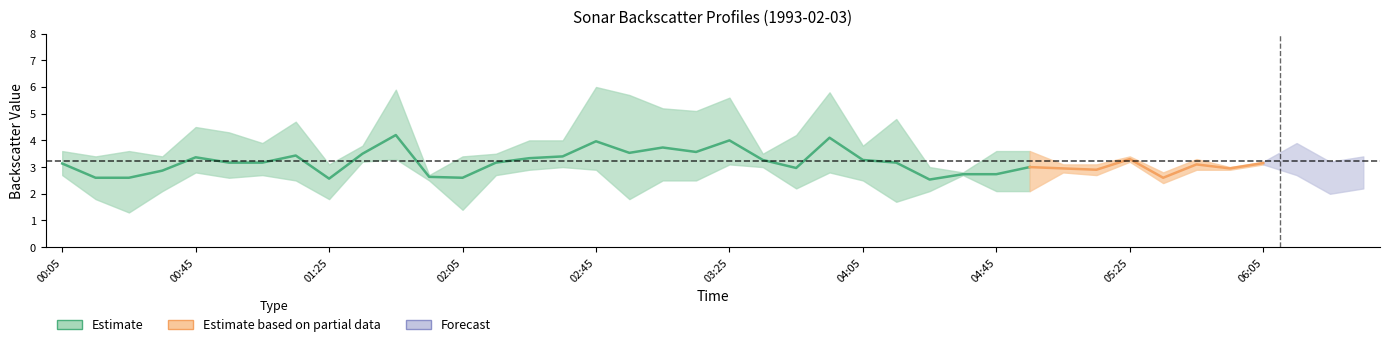

What is the label of the 4th point from the right?

06:05